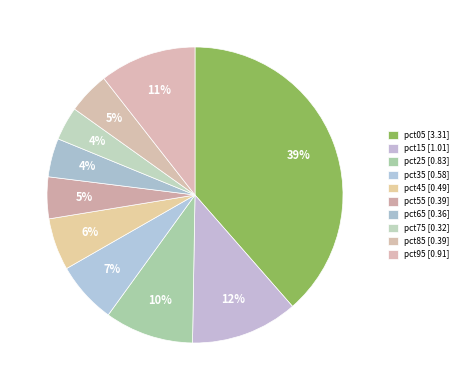

Count the number of slices in the pie.

10